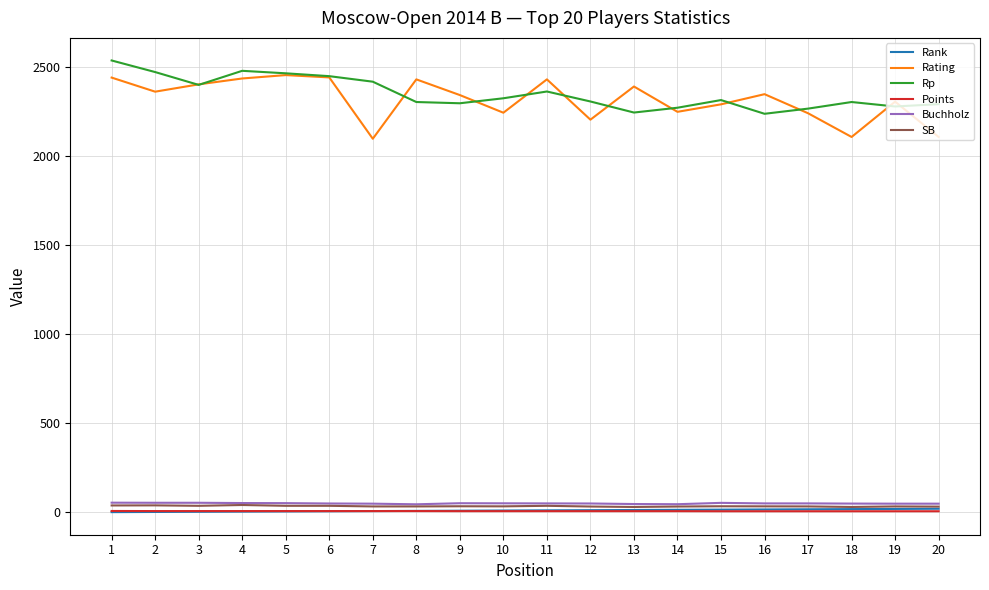

How many lines are shown in the chart?

6